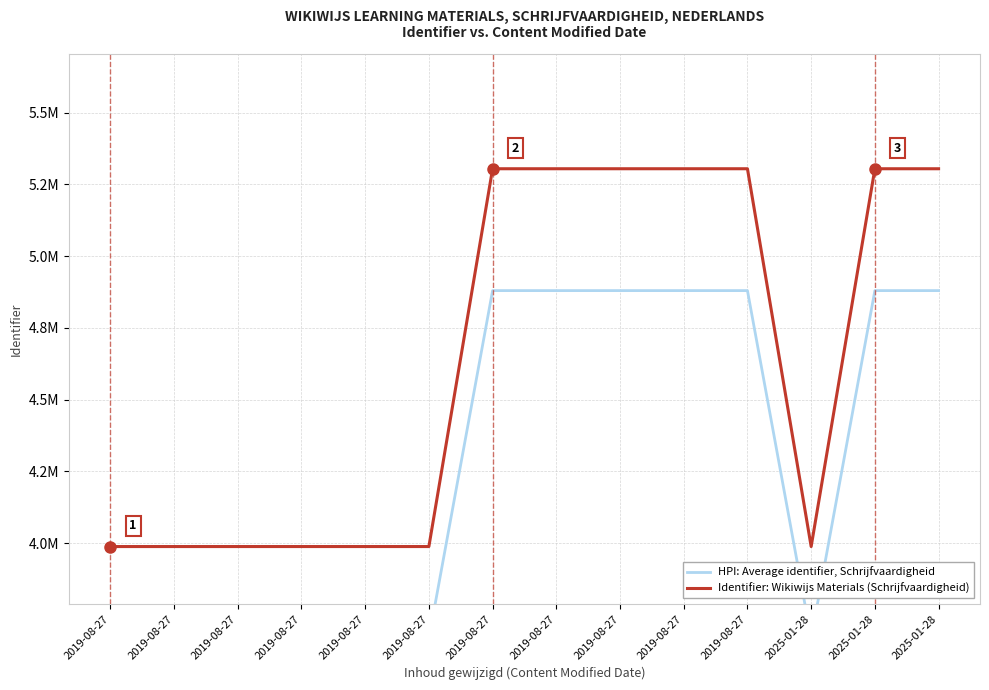

What is the approximate value of Identifier: Wikiwijs Materials (Schrijfvaardigheid) at 2019-08-27?

5304159.0